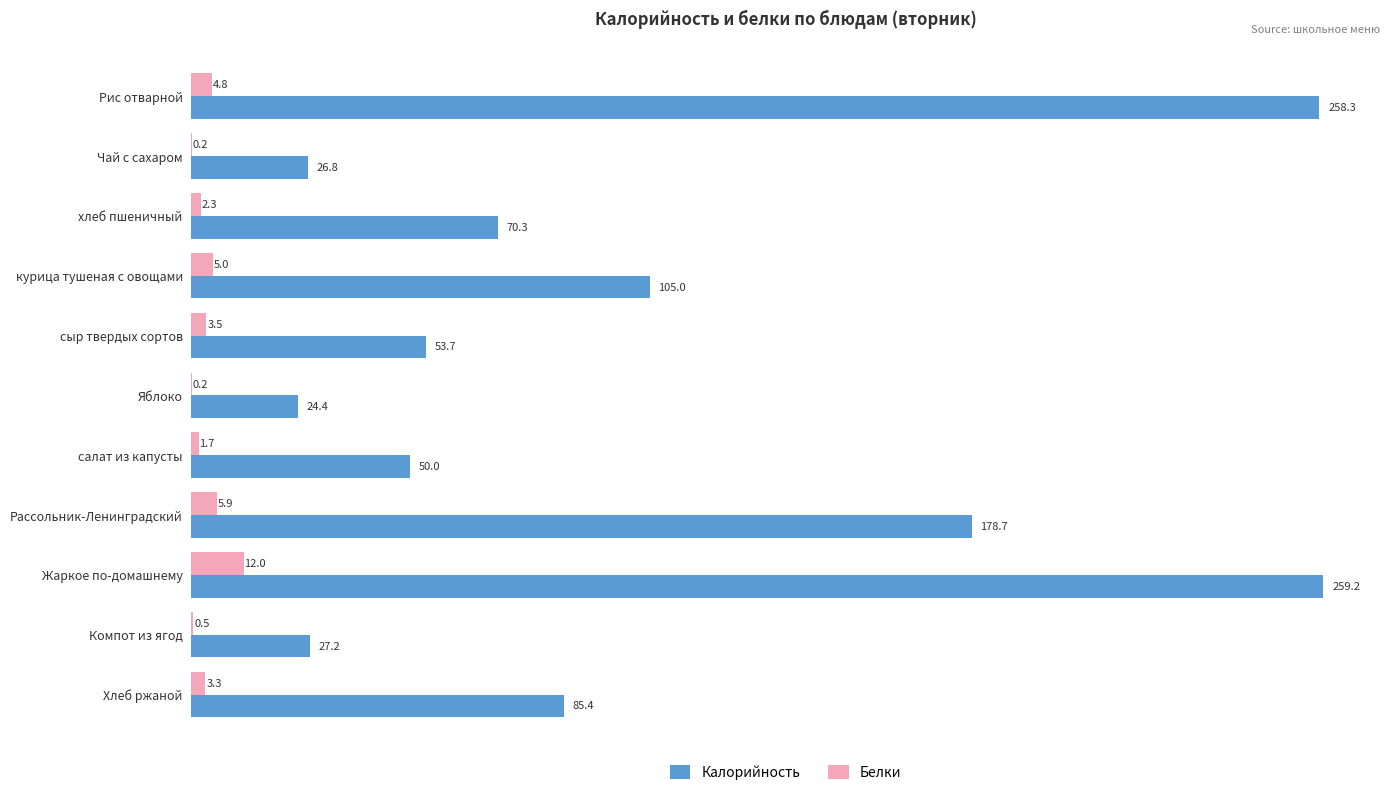

How many series are shown in this chart?

2